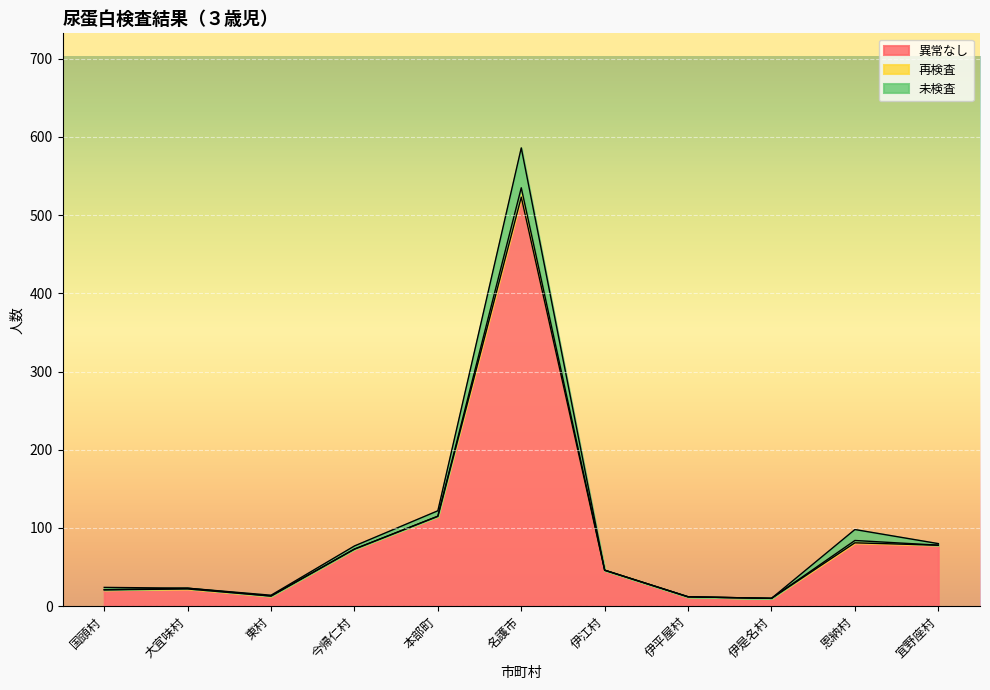

What is the total value across all series at 伊江村?

46